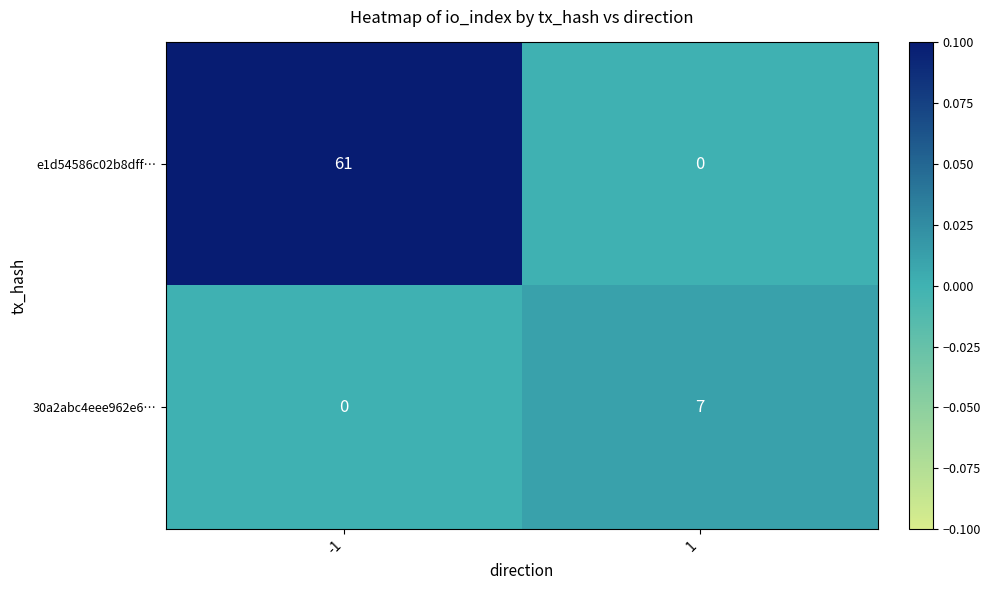

Is it true that 30a2abc4eee962e6… equals 0 at -1?

True